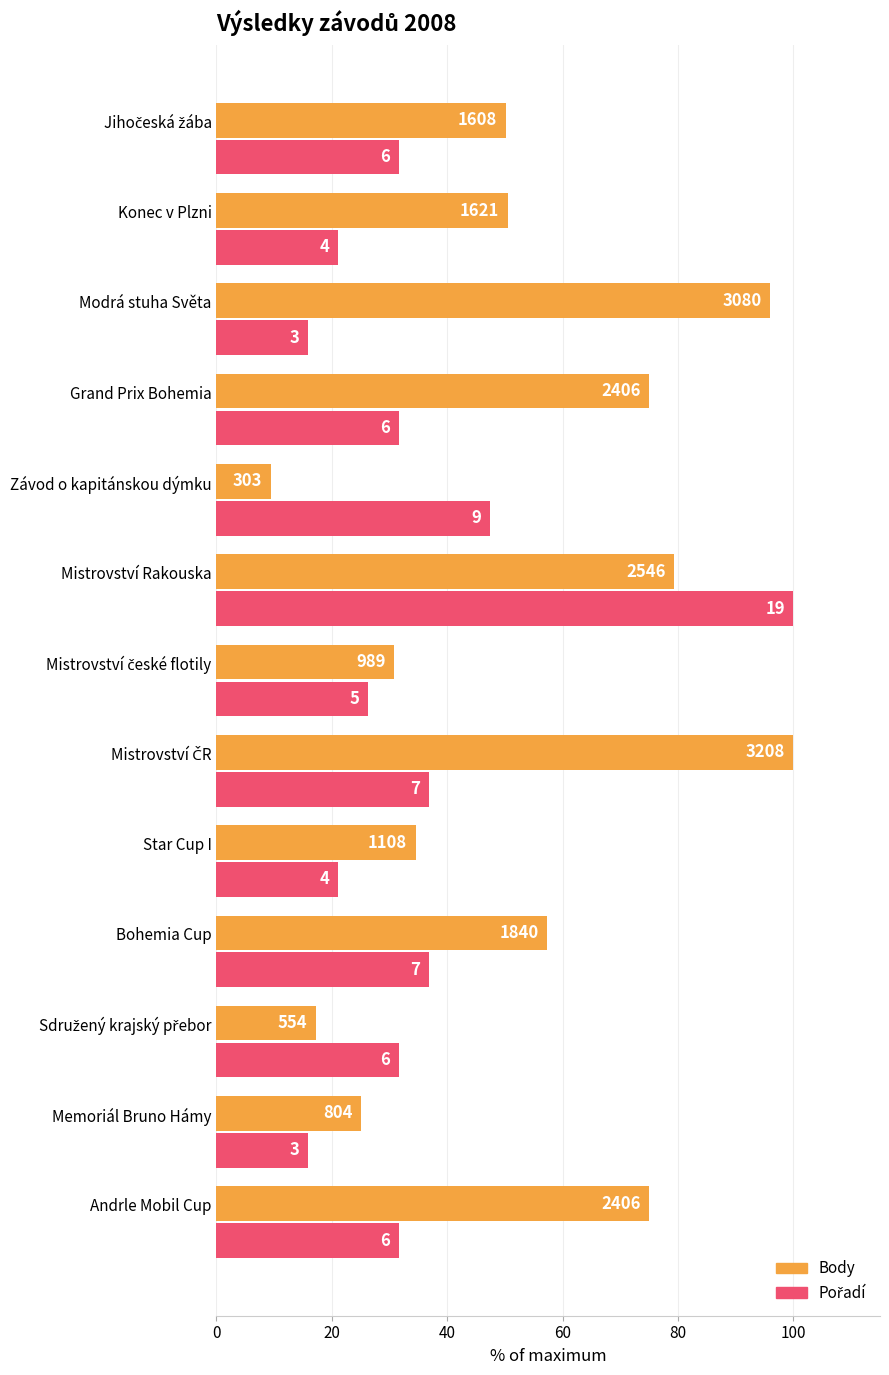

What is the difference between the maximum and minimum values in the Body series?

90.6